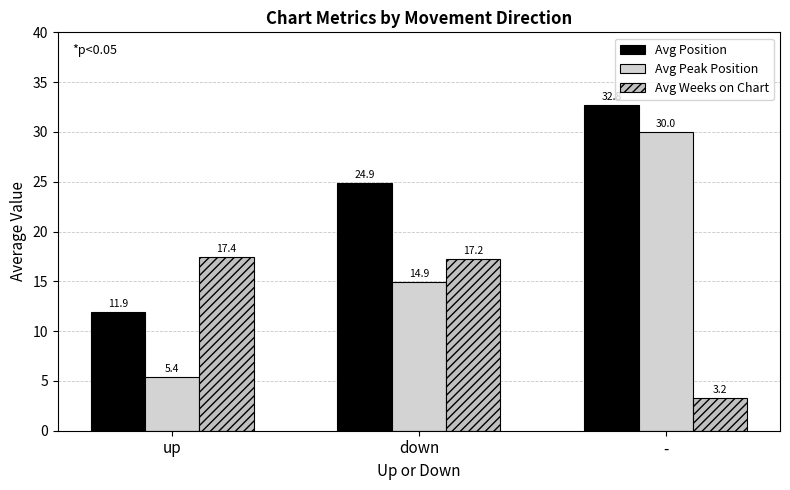

The value of Avg Peak Position at up is 5.4. True or false?

True